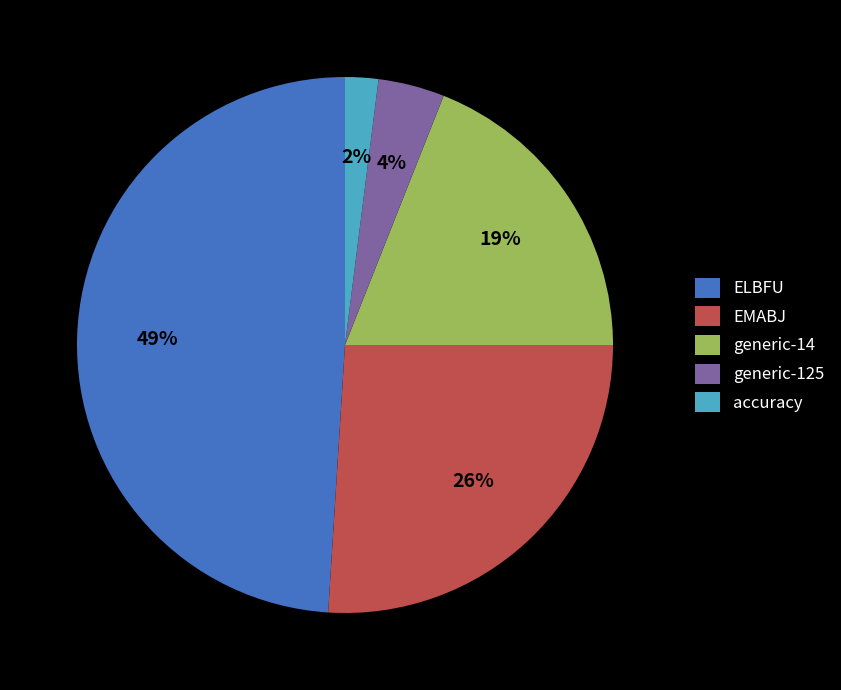

What is the largest slice in the pie chart?

ELBFU